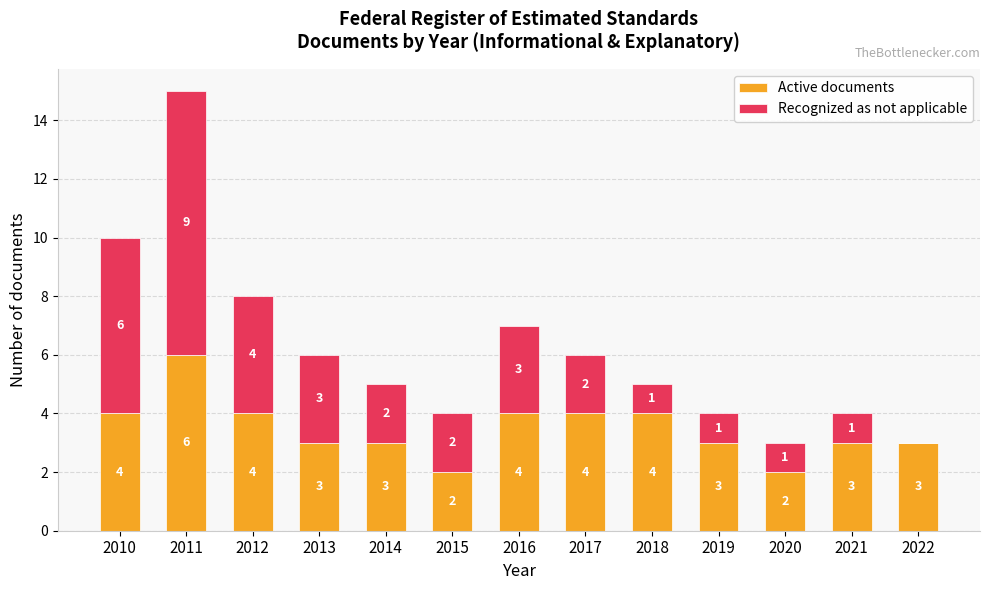

Are the bars horizontal?

No